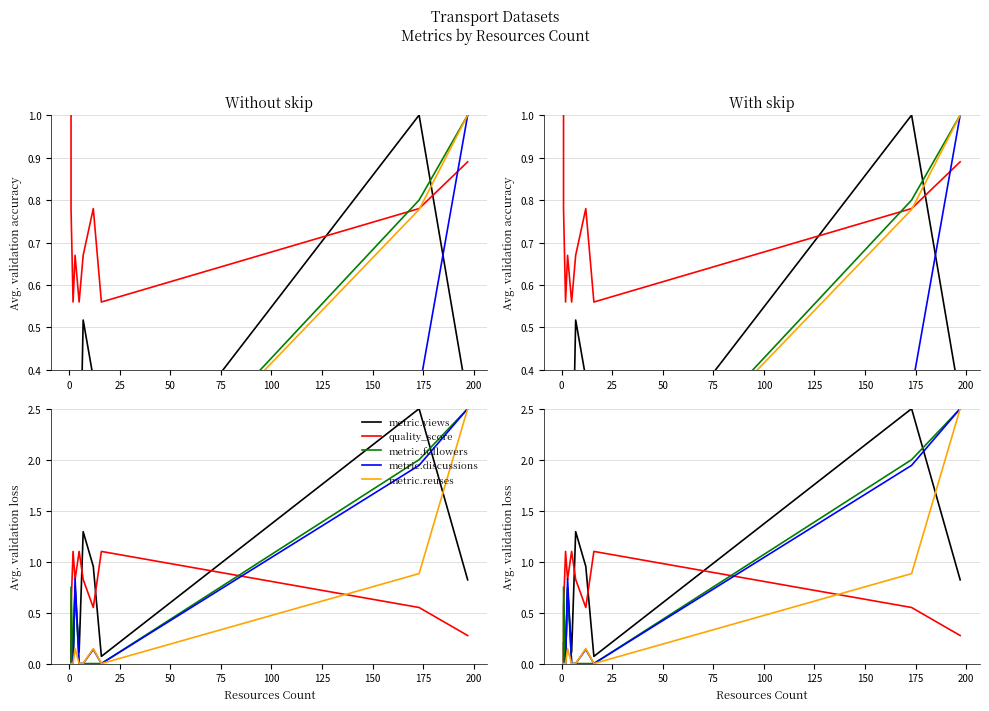

Which series ends up on top after the final intersection of metric.reuses and metric.views?

metric.reuses